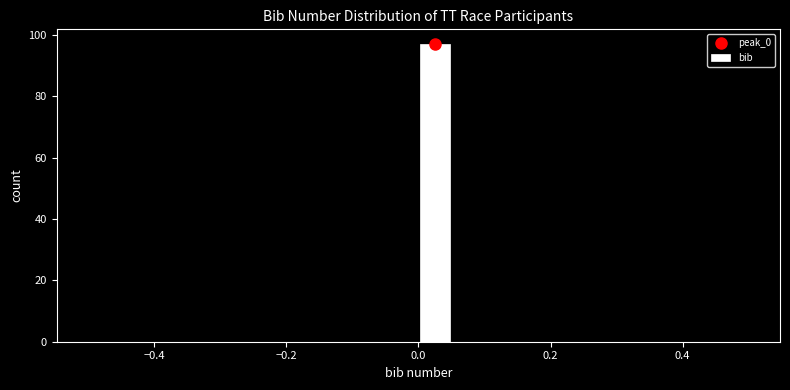

Read against the x-axis, roughly where is the centre of the tallest bar?

0.02